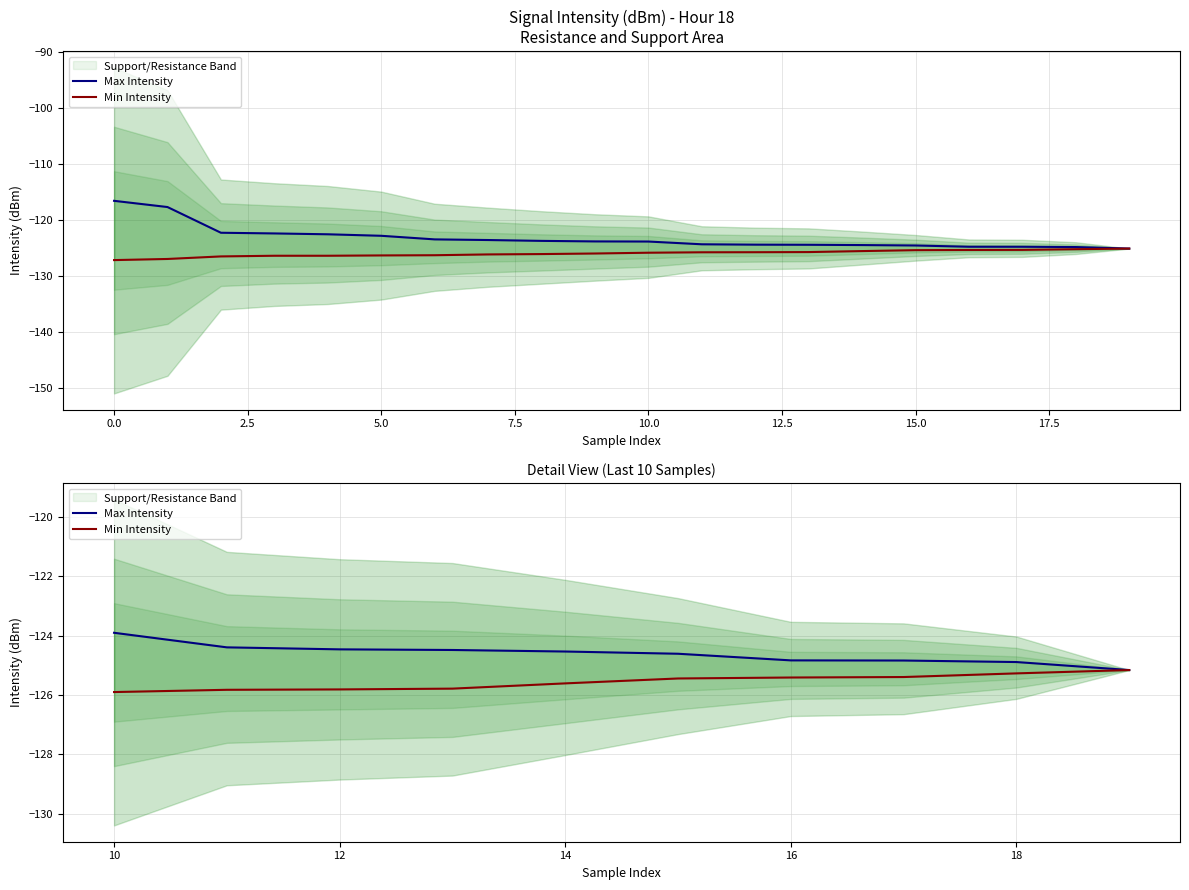

How many values in the Max Intensity series are below -124?

9